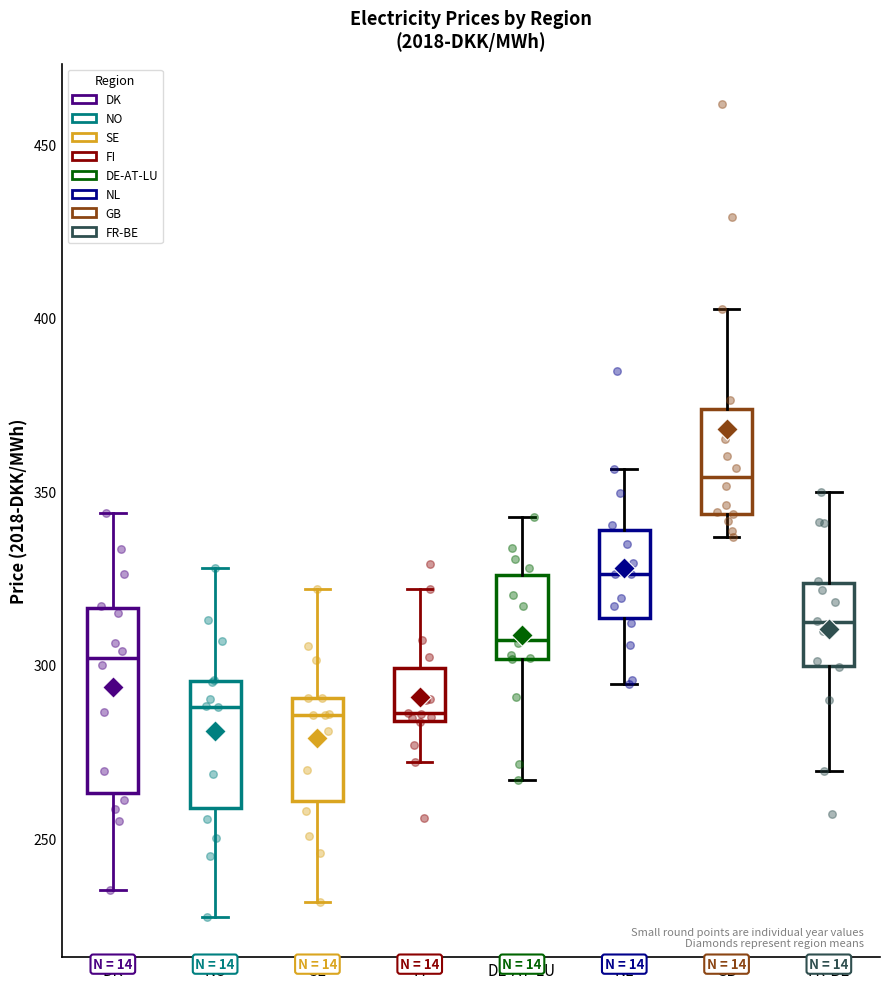

Which box's median line is the highest?

GB